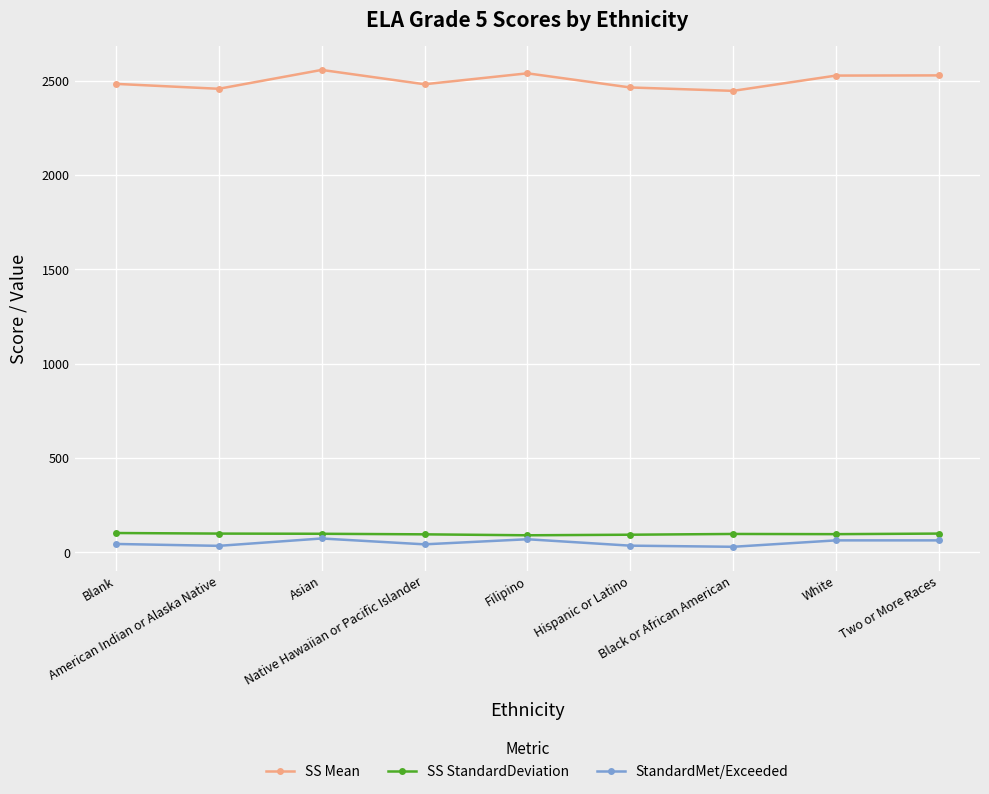

Does the chart have visible grid lines?

Yes